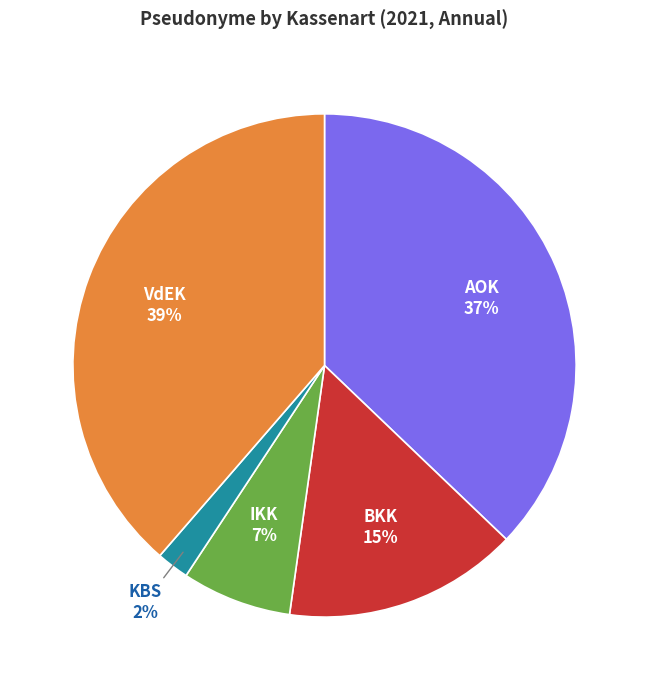

How many slices are in this pie chart?

5